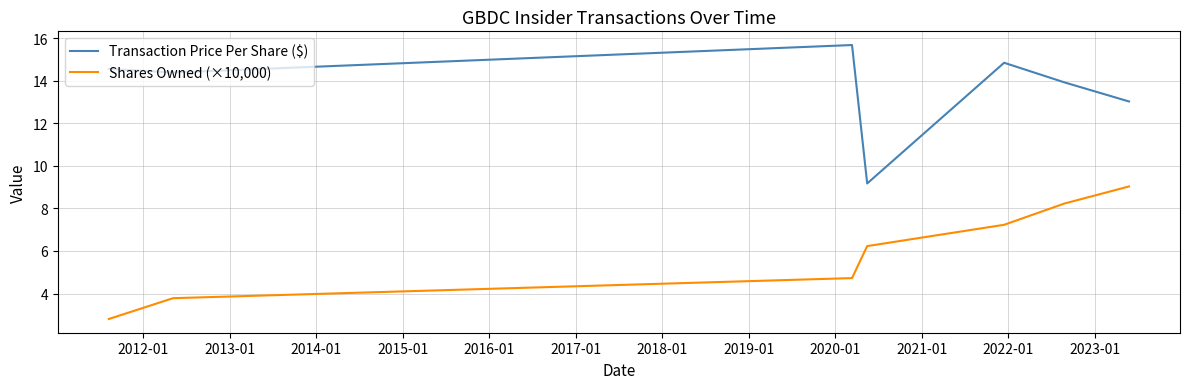

Which series has the largest total across all categories?

Transaction Price Per Share ($)